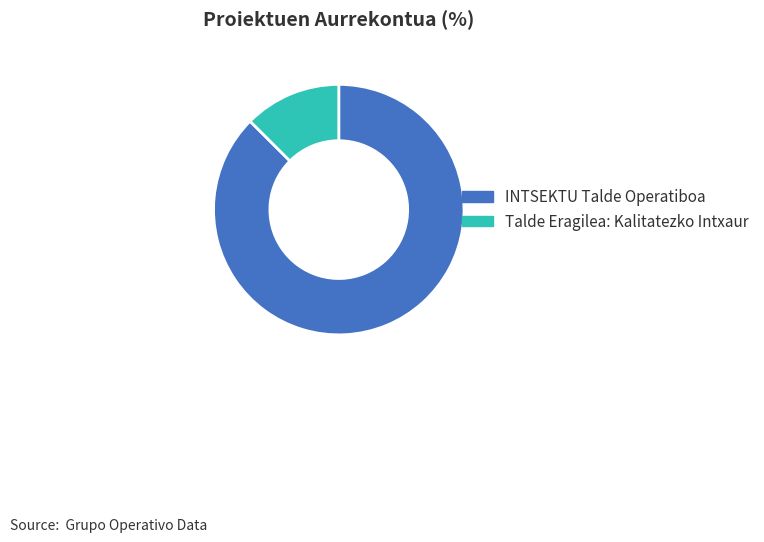

Which slice is the smallest?

Talde Eragilea: Kalitatezko Intxaur